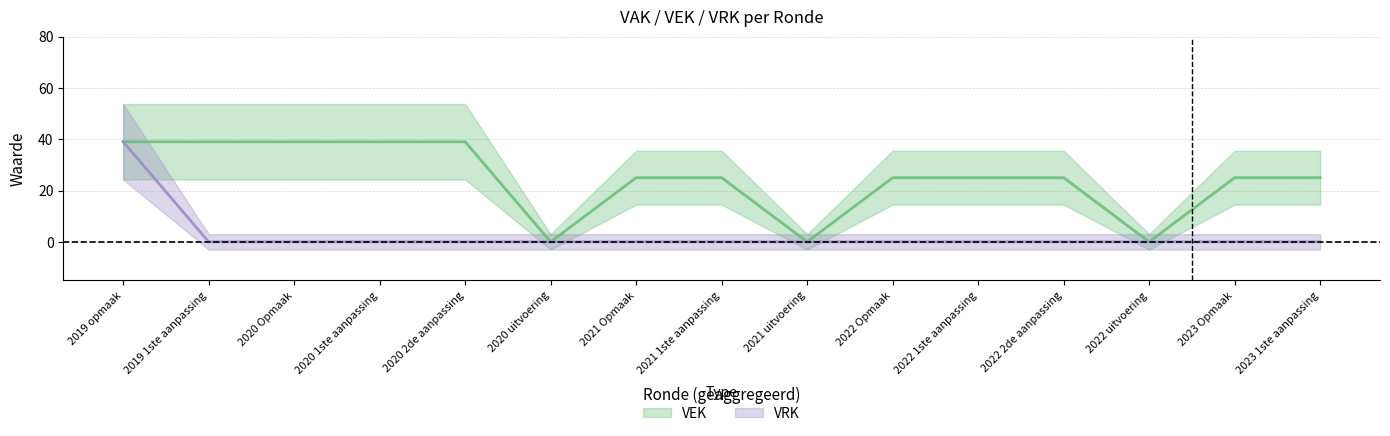

Count the number of data series in this chart.

2